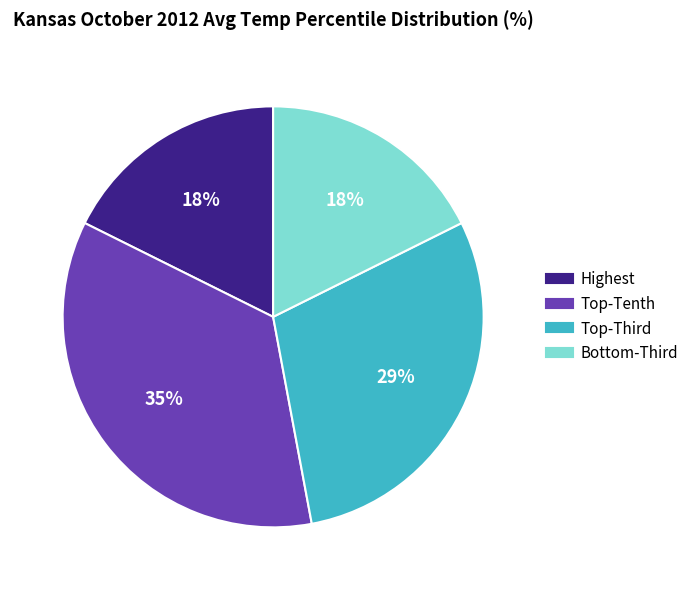

Is there a majority slice in this chart?

No